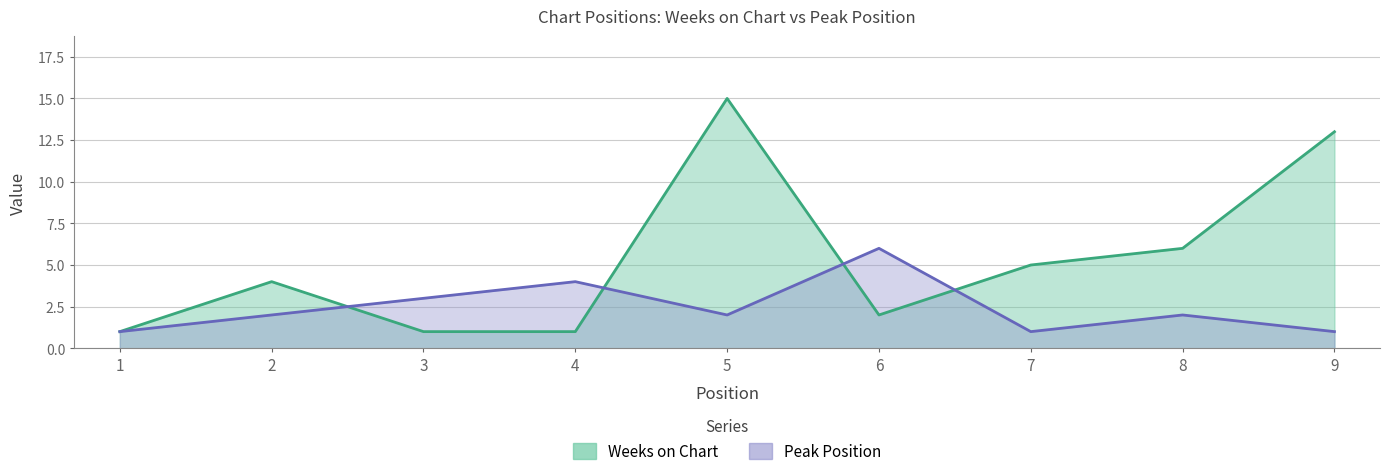

Reading right to left, extract all data points from this chart.

Weeks on Chart: 13	6	5	2	15	1	1	4	1
Peak Position: 1	2	1	6	2	4	3	2	1